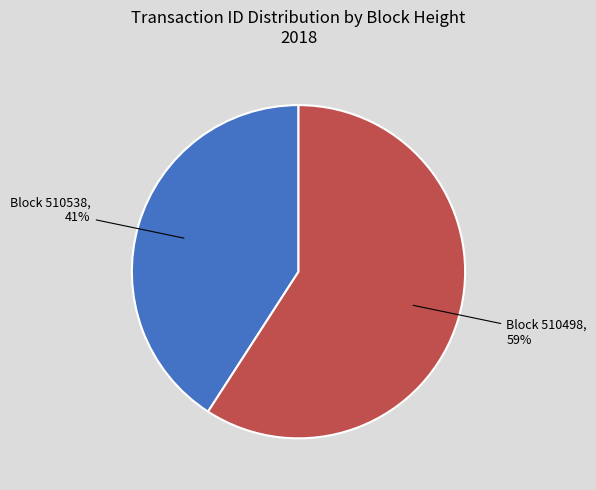

Does any single category account for the majority?

Yes